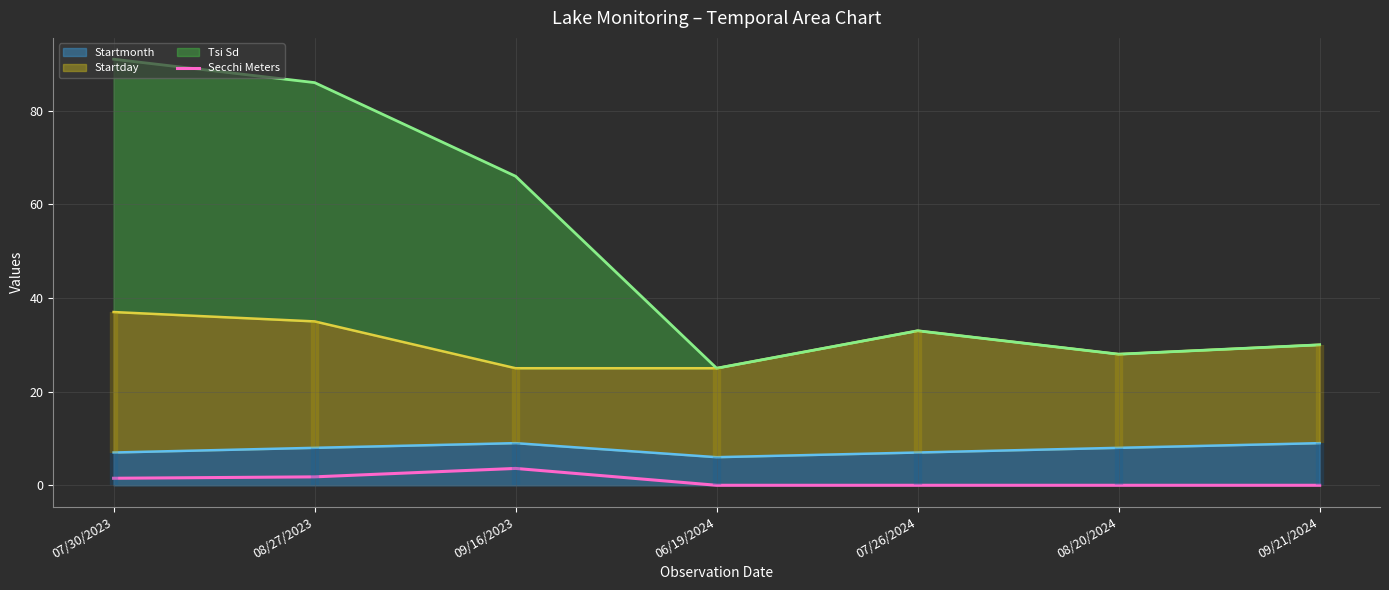

How many lines are shown in the chart?

1